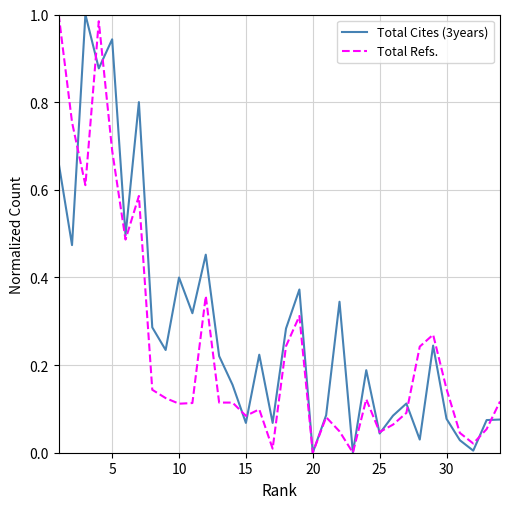

Rank the series by their average value, from lowest to highest.

Total Refs., Total Cites (3years)